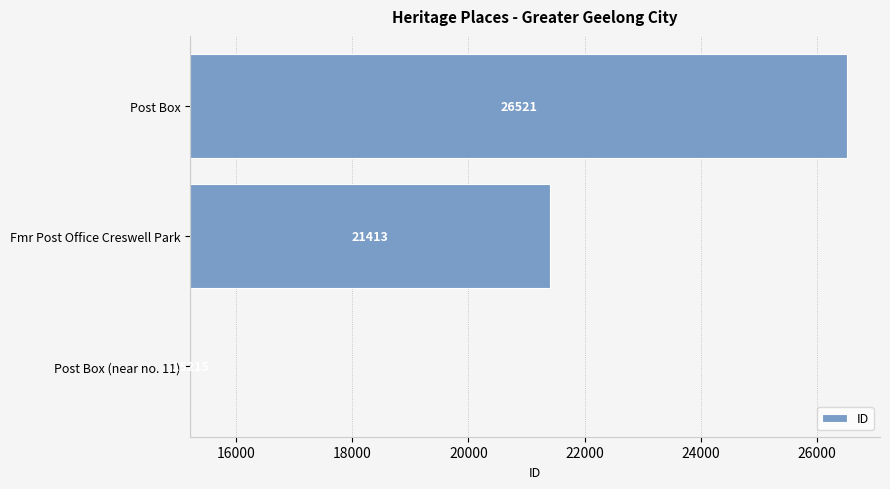

True or false: the data shows 4749 at Post Box.

False